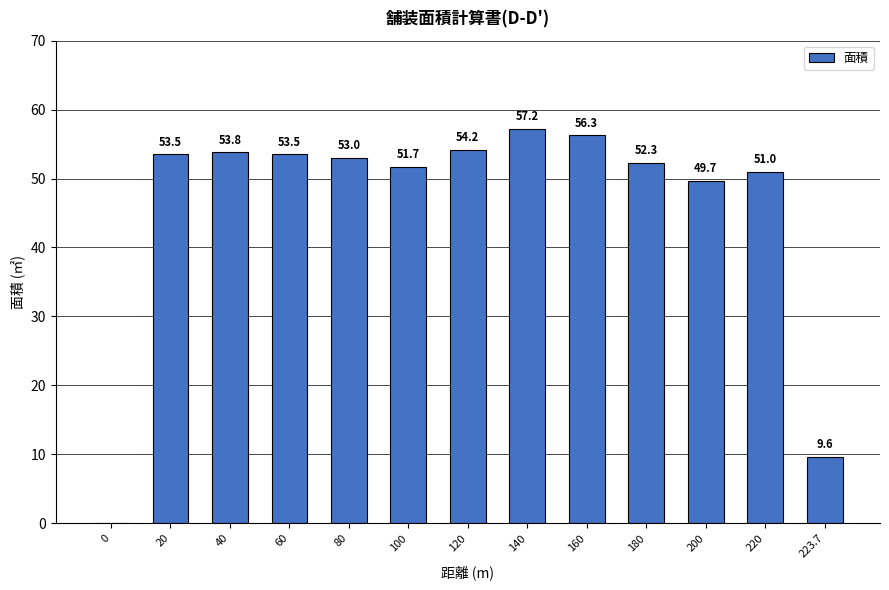

What value does the data have at 120?

54.2